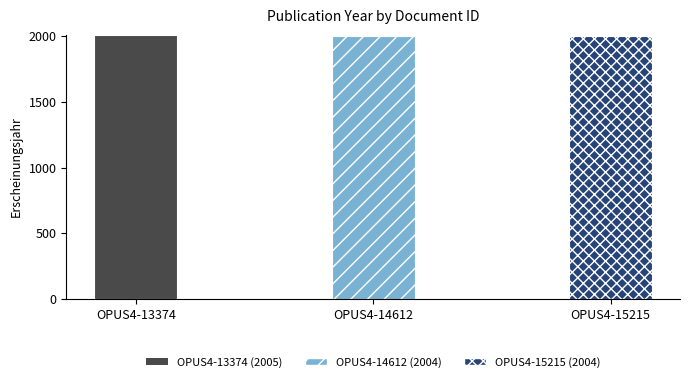

What is the minimum value shown in the chart?

2004